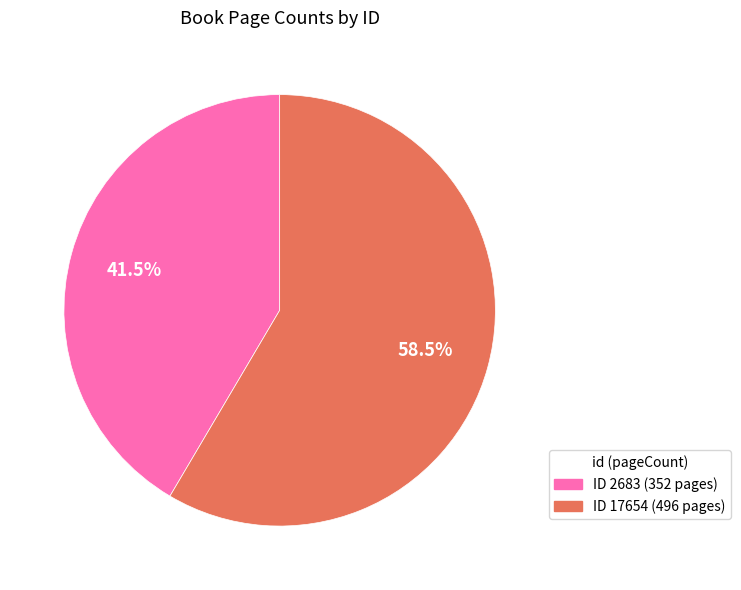

Is there any slice that represents more than half of the pie?

Yes